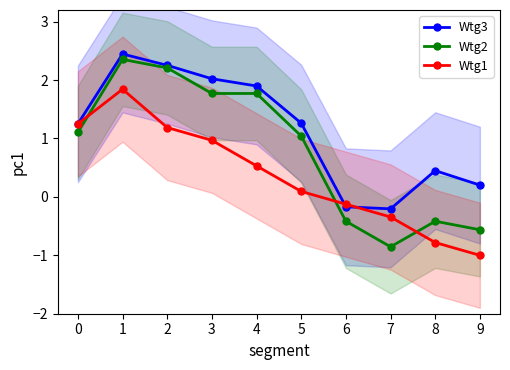

True or false: Wtg2 has more than 1 points higher than both neighbors.

True